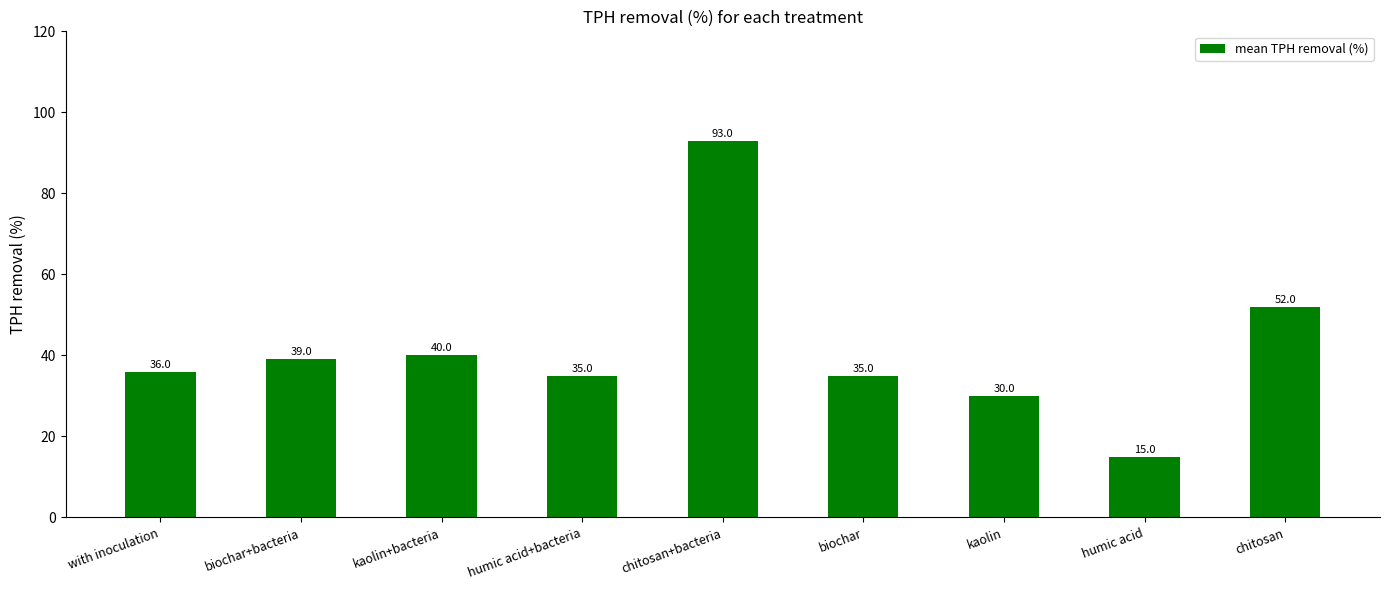

What is the label of the 3rd bar from the left?

kaolin+bacteria